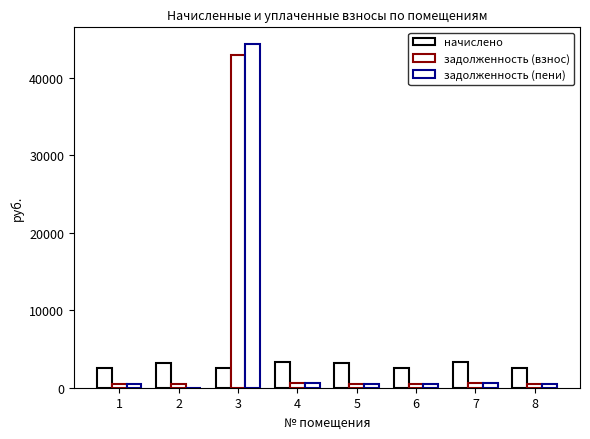

At how many categories does at least one series exceed 44214?

1